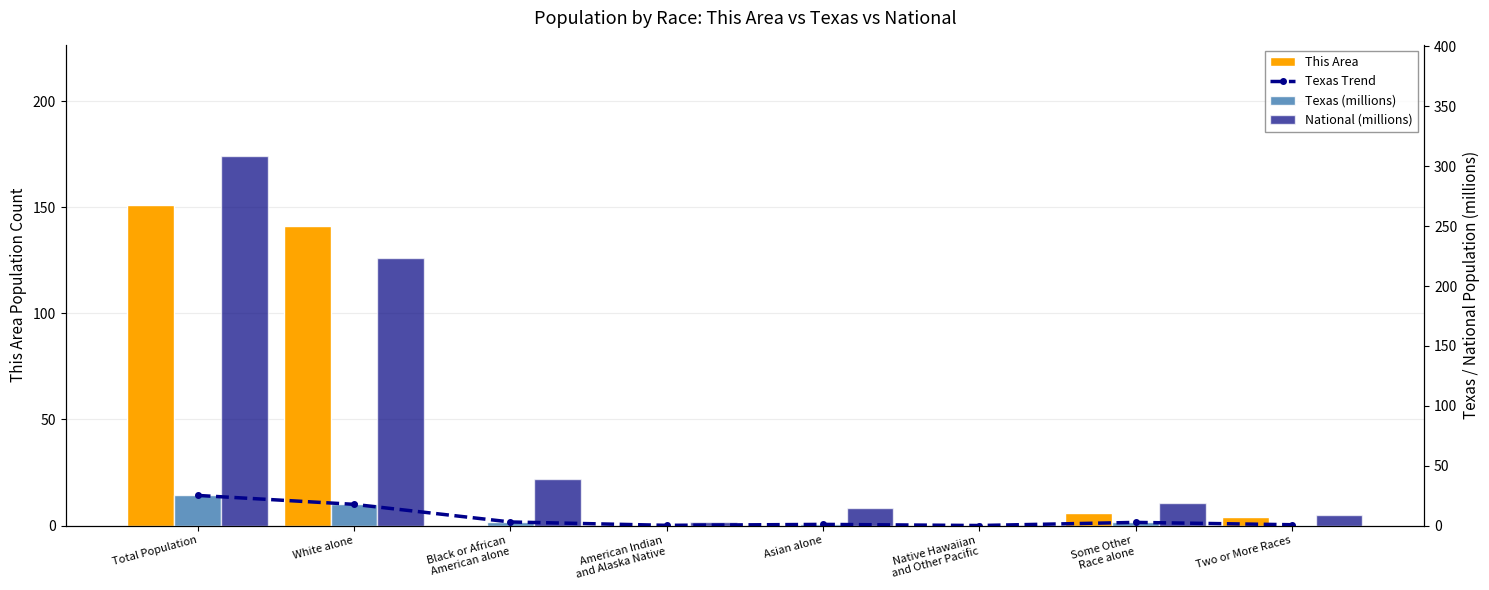

Does the chart contain stacked bars?

No